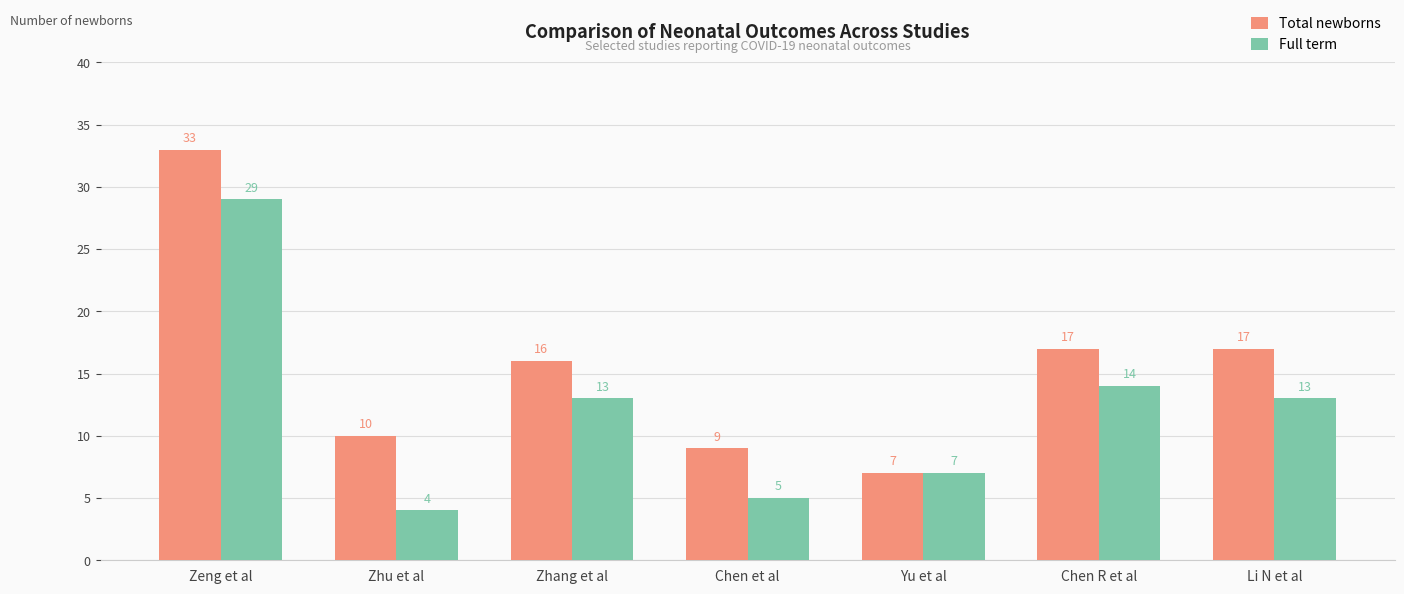

How many bars are there in total?

14